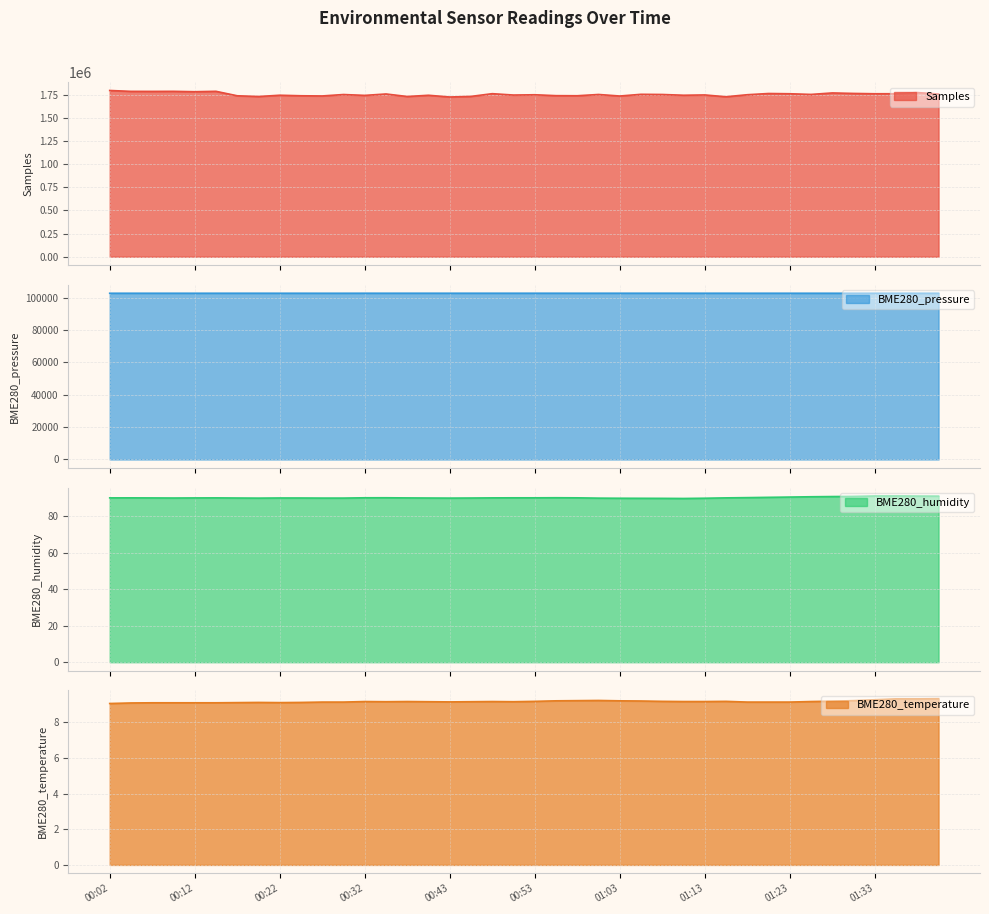

Which has a higher value, 01:13 or 00:12?

00:12